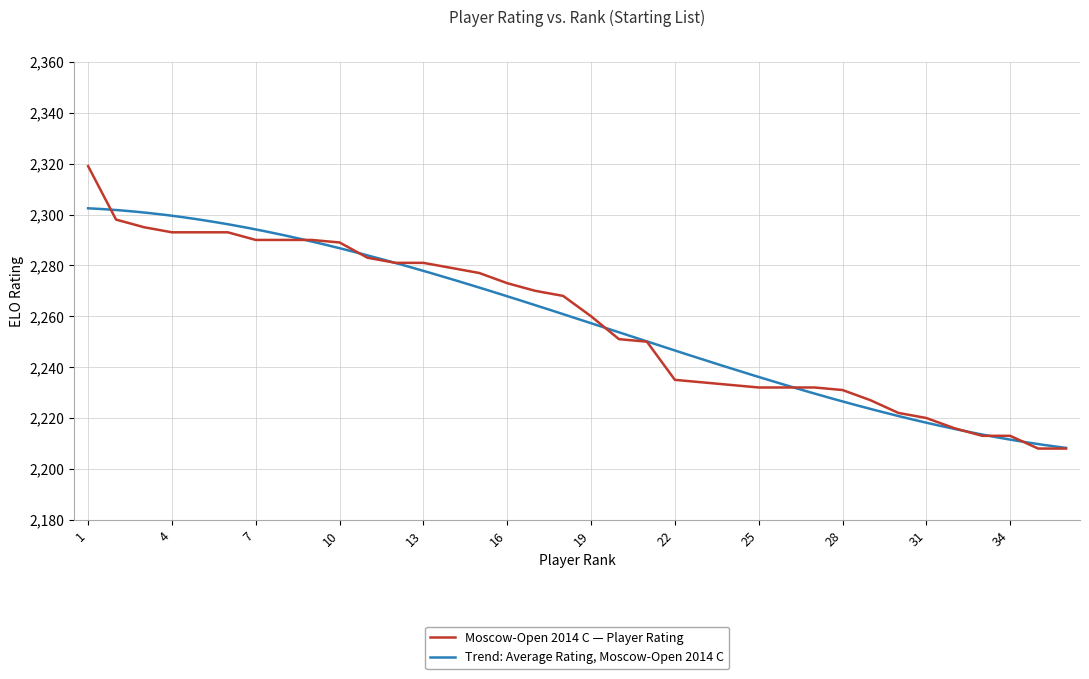

List the labels in order of value, largest first.

1, 2, 3, 4, 5, 6, 7, 8, 9, 10, 11, 12, 13, 14, 15, 16, 17, 18, 19, 20, 21, 22, 23, 24, 25, 26, 27, 28, 29, 30, 31, 32, 33, 34, 35, 36